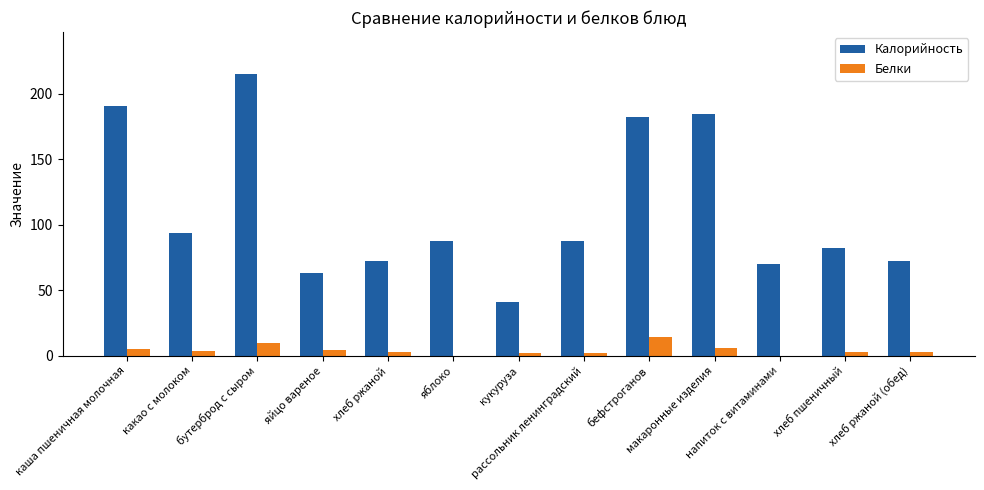

What is the maximum value shown in the chart?

215.0